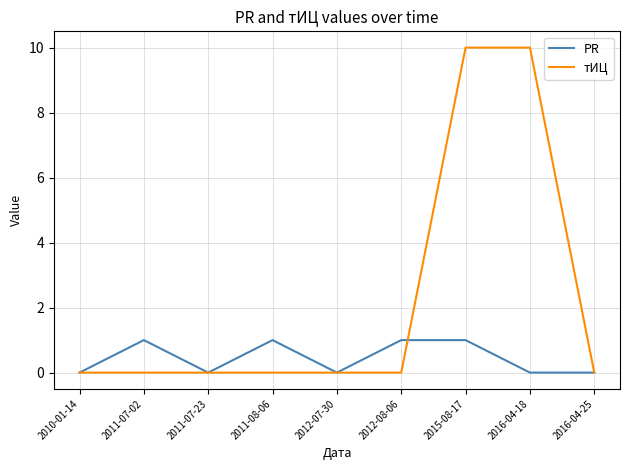

Which series has the largest range (max minus min)?

тИЦ